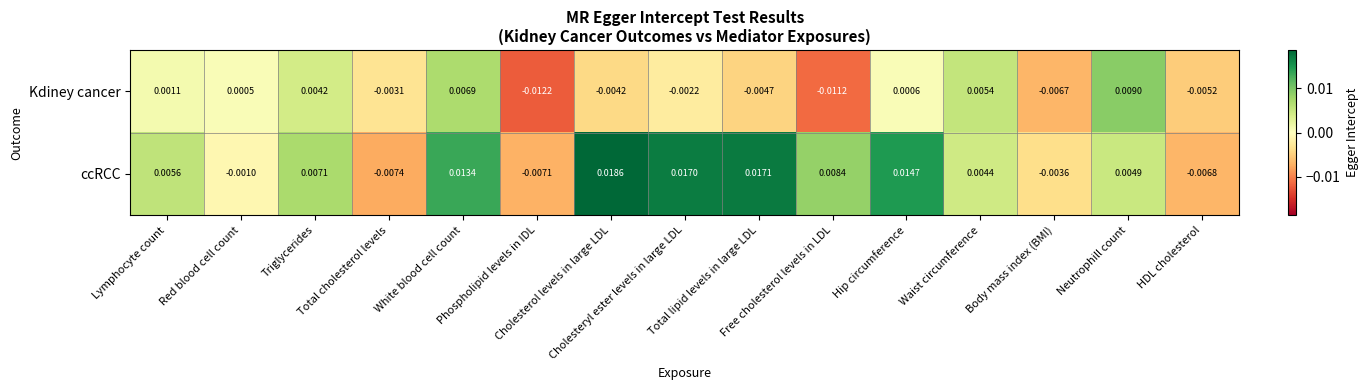

At Triglycerides, list the series in order from smallest to largest.

Kdiney cancer, ccRCC